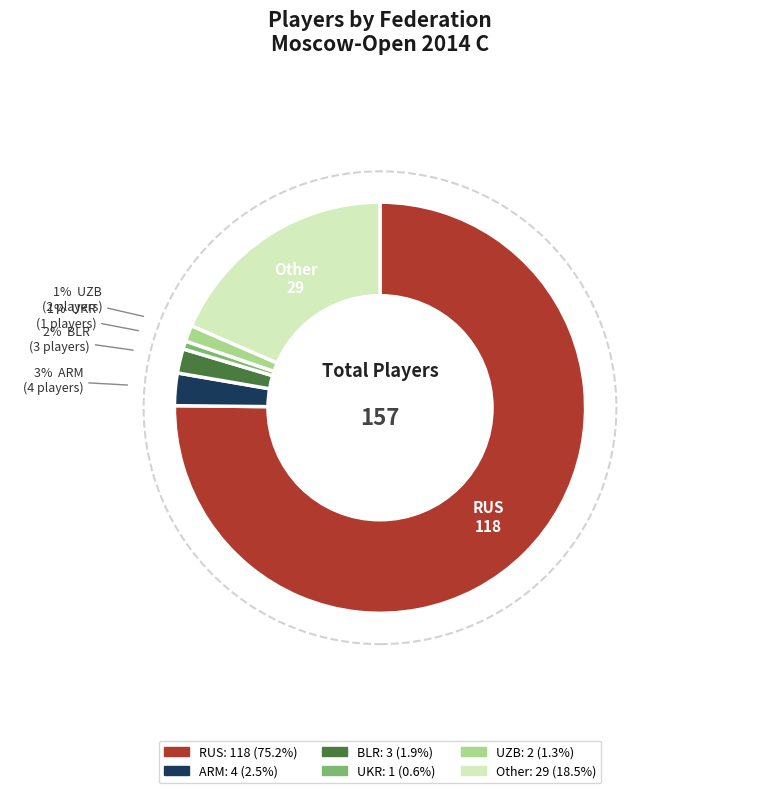

Does RUS represent more than half of the total?

Yes